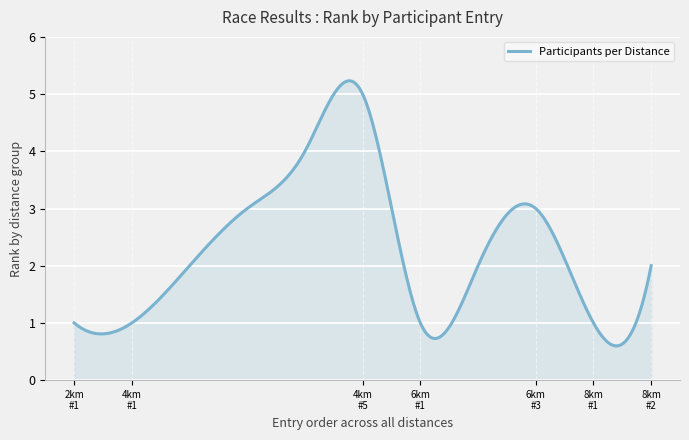

What is the smallest value displayed?

0.6